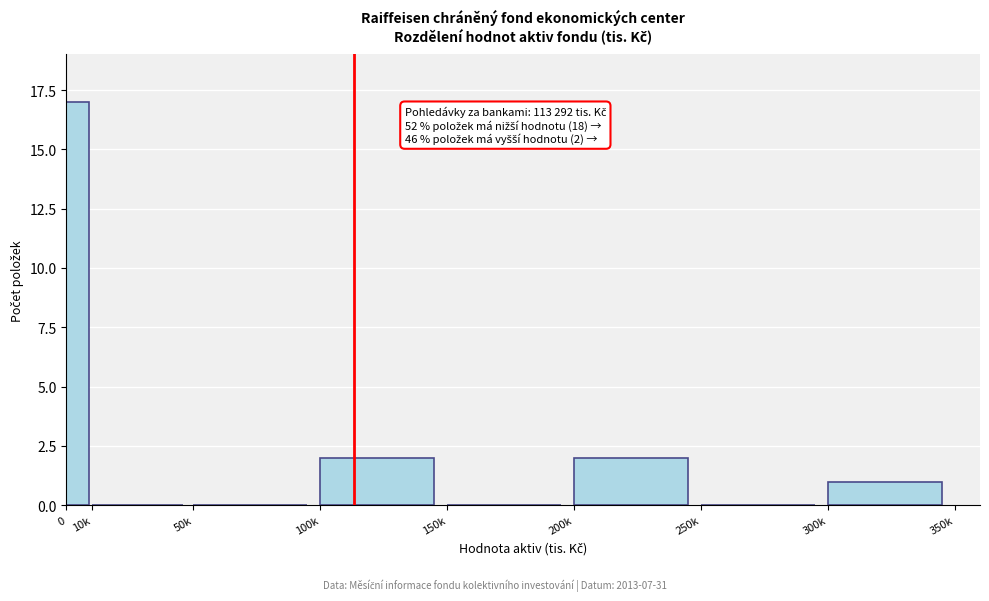

Reading left to right, what are all the values shown in this chart?

0=17	10k=0	50k=0	100k=2	150k=0	200k=2	250k=0	300k=1